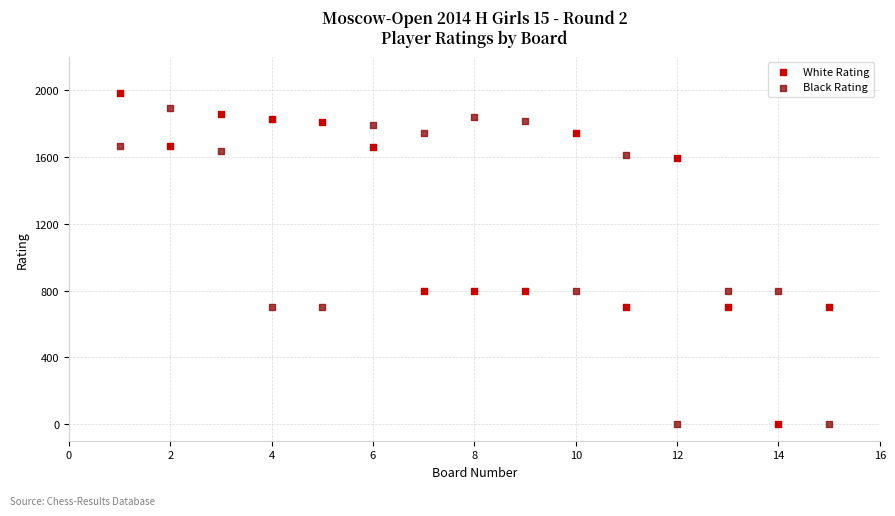

What is the X range (max minus min) for the scatter plot?

14